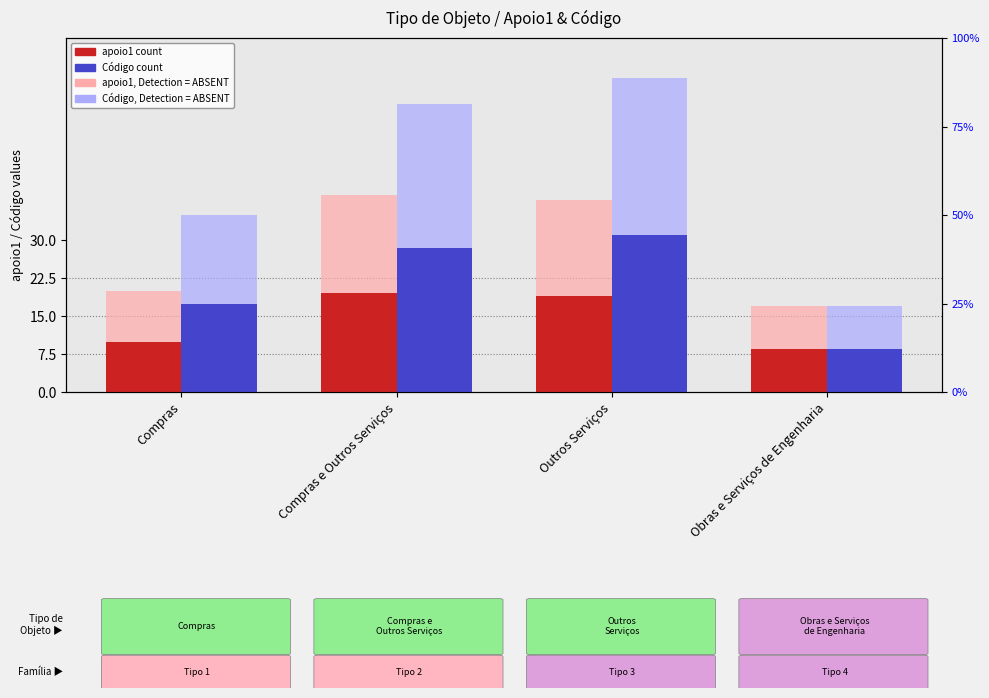

At which label does Código reach its peak?

Outros Serviços